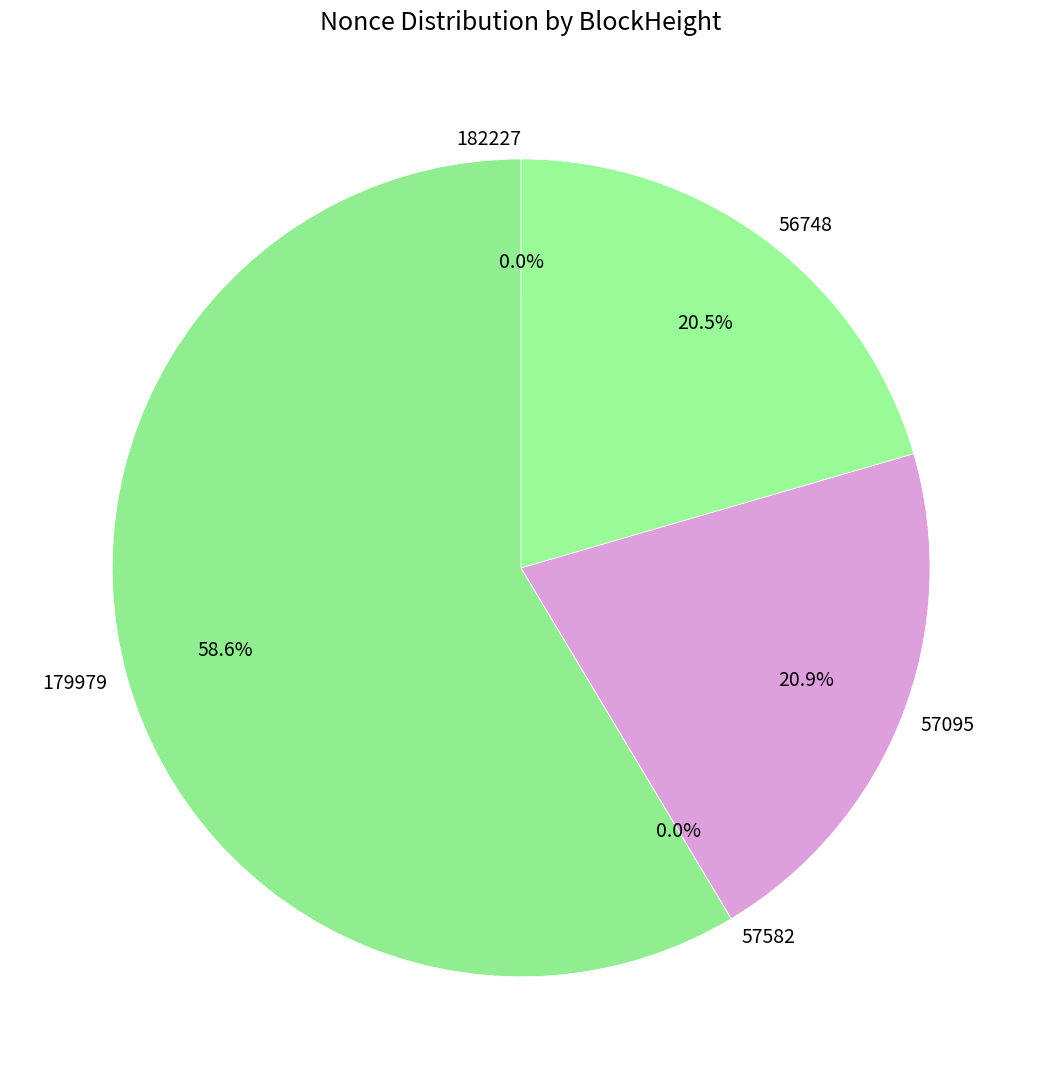

Is there a majority slice in this chart?

Yes